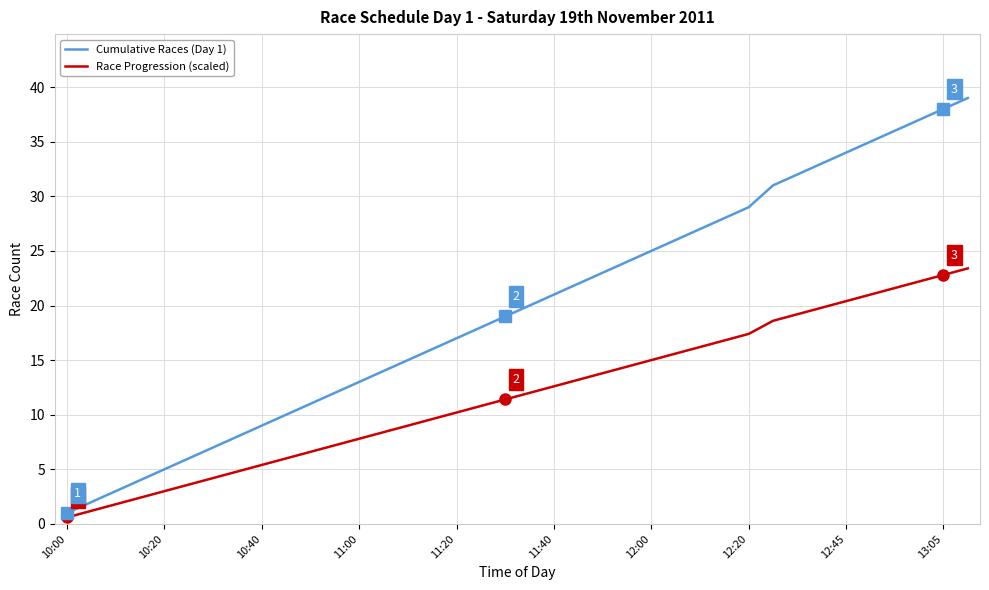

How many distinct data groups are displayed?

2